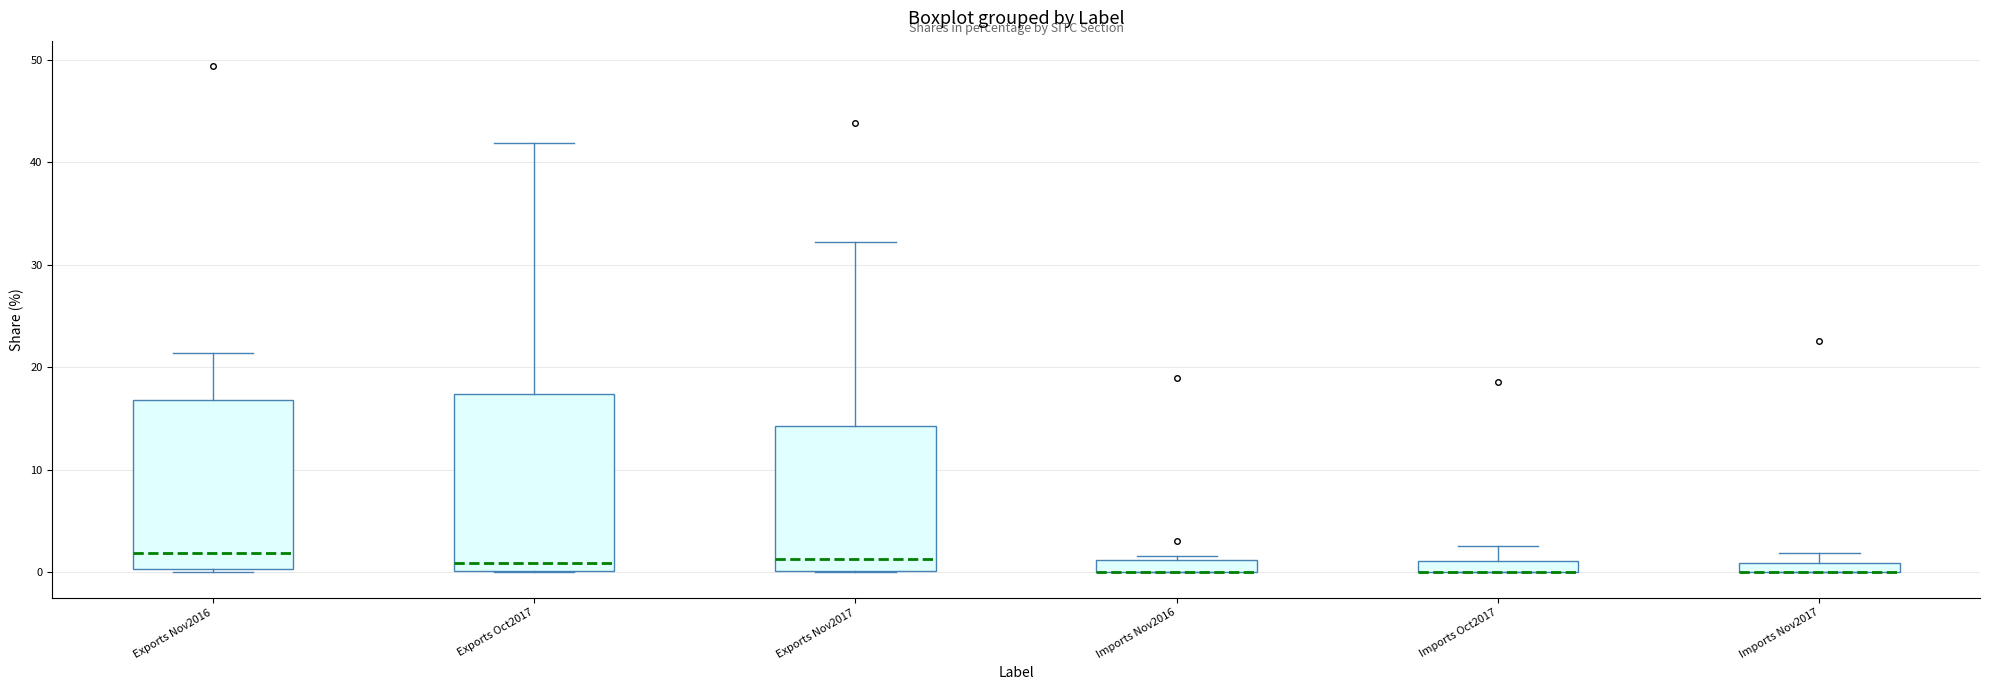

Where is the upper edge of the box for Imports Oct2017 on the y-axis? The values are not printed on the chart, so give them approximately, as read against the axis.

1